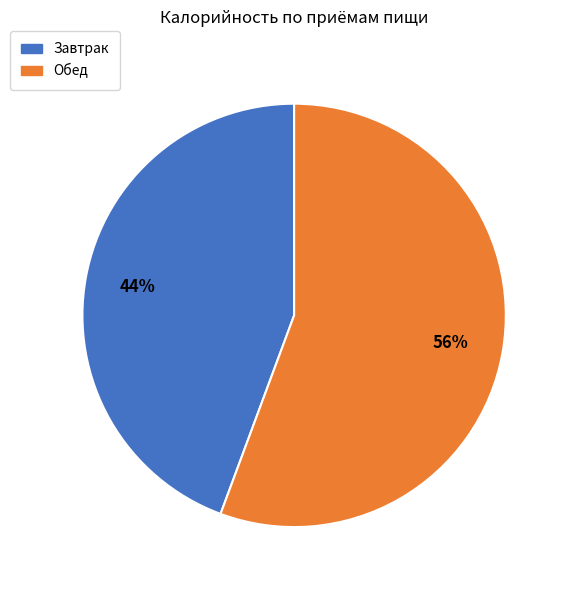

To the nearest percent, what percentage of the pie is Завтрак?

44%